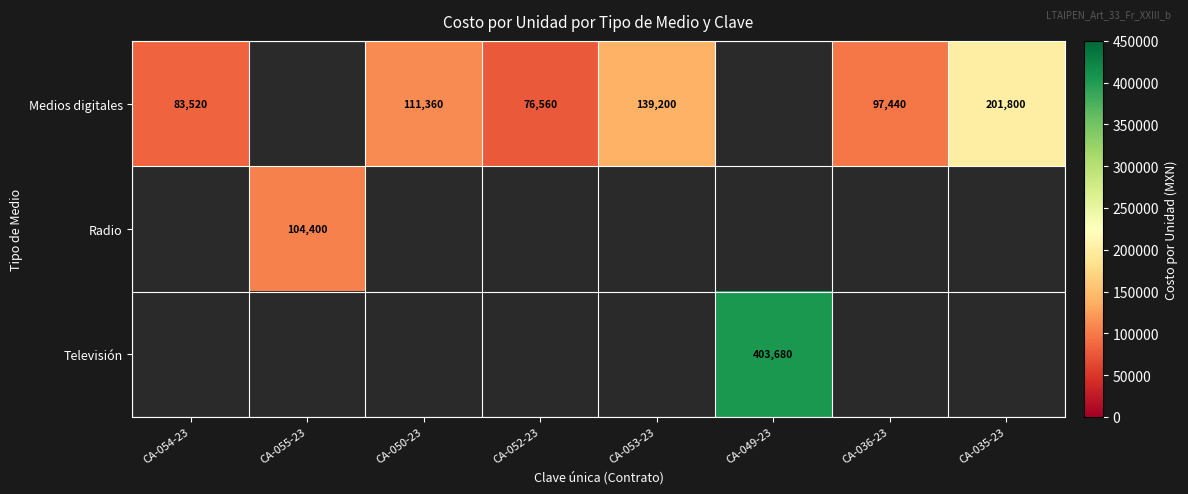

The value of Radio at CA-055-23 is 166641. True or false?

False